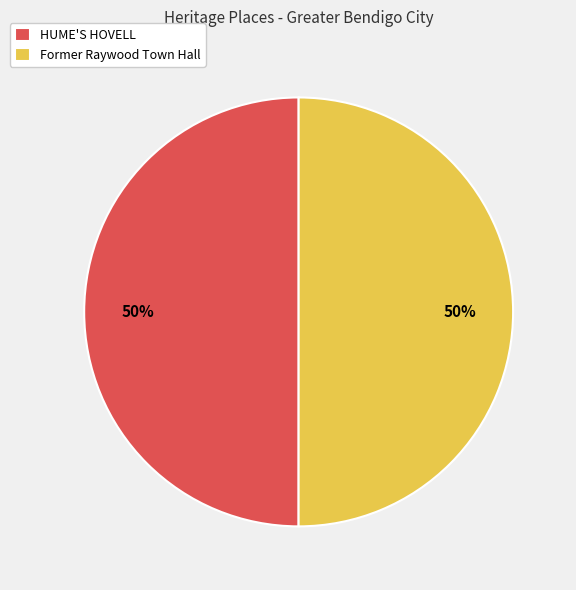

Do Former Raywood Town Hall and HUME'S HOVELL together represent more than half of the pie?

Yes